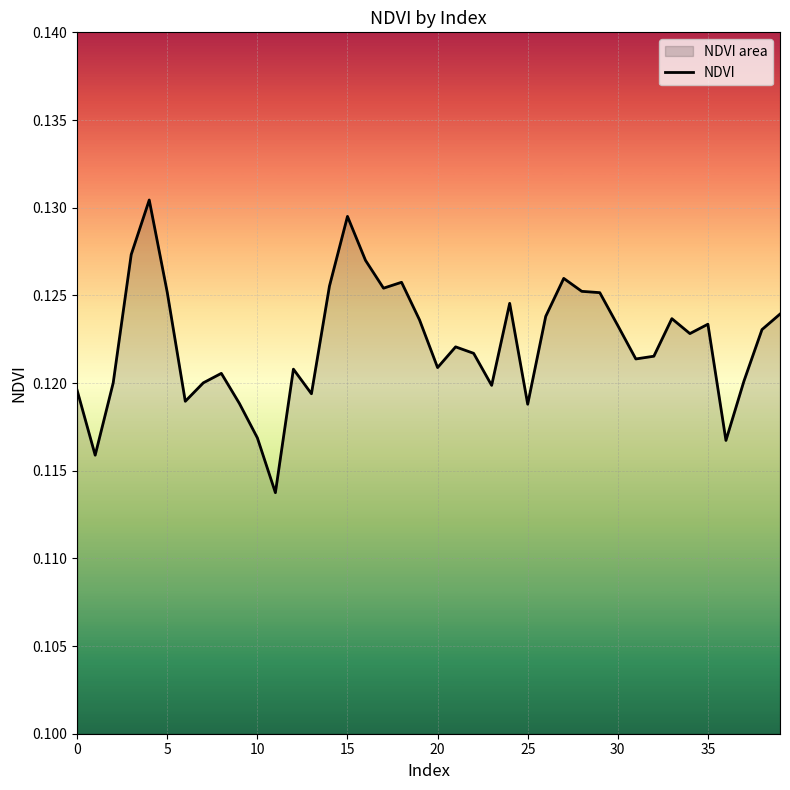

The value at 0 is 0.2. True or false?

False